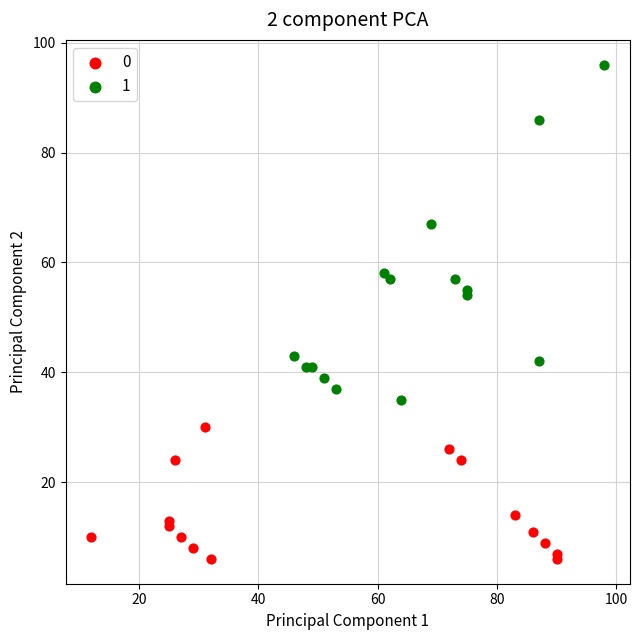

What are all the series names shown in the legend?

0, 1